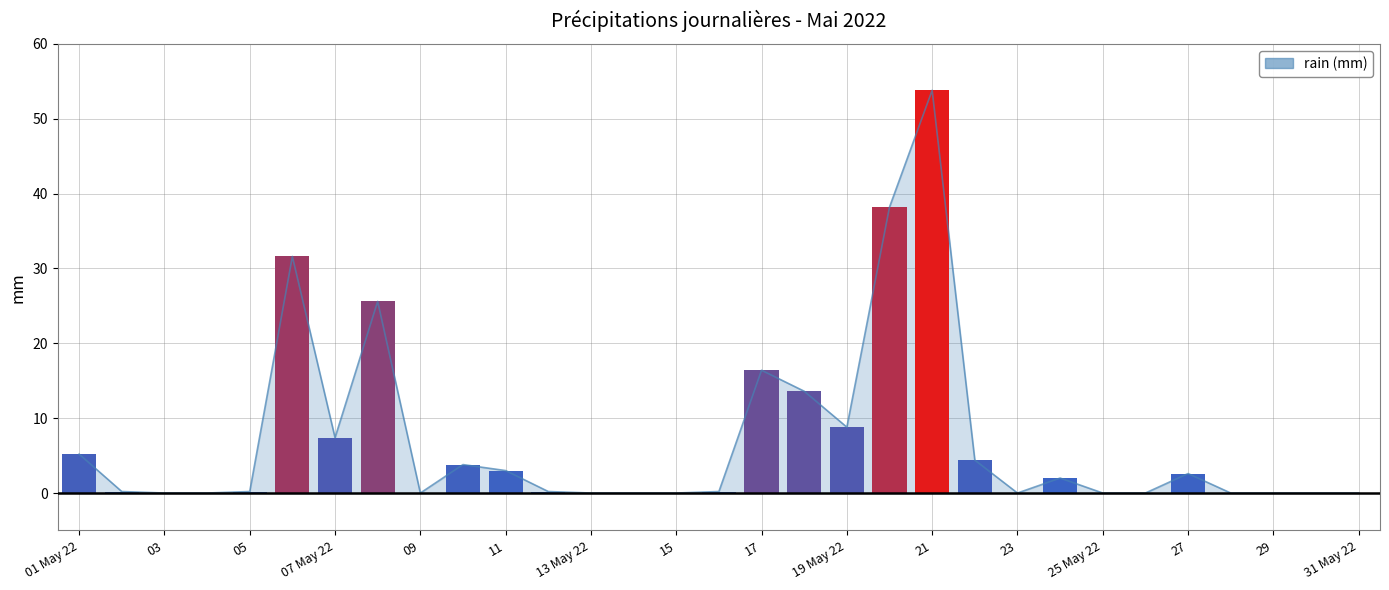

What is the average value?

7.0